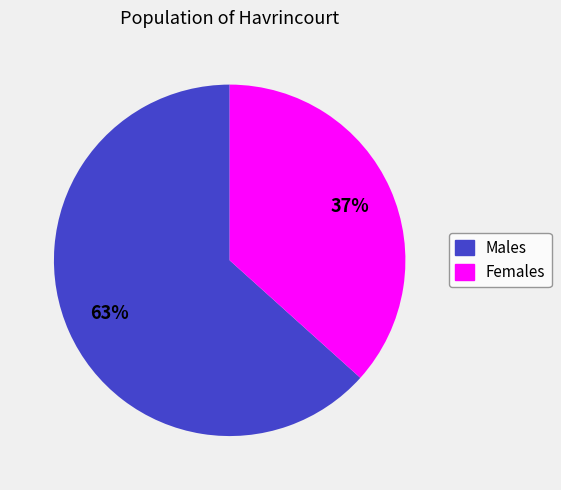

Does any single category account for the majority?

Yes